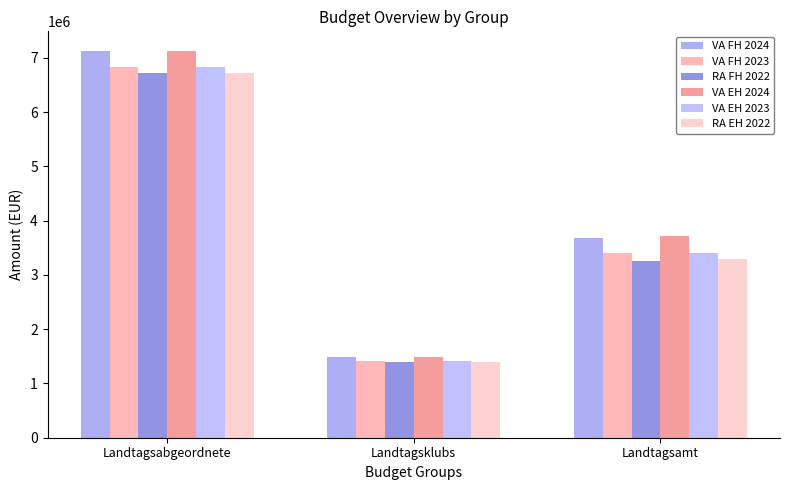

Which category has the highest value in the RA EH 2022 series?

Landtagsabgeordnete